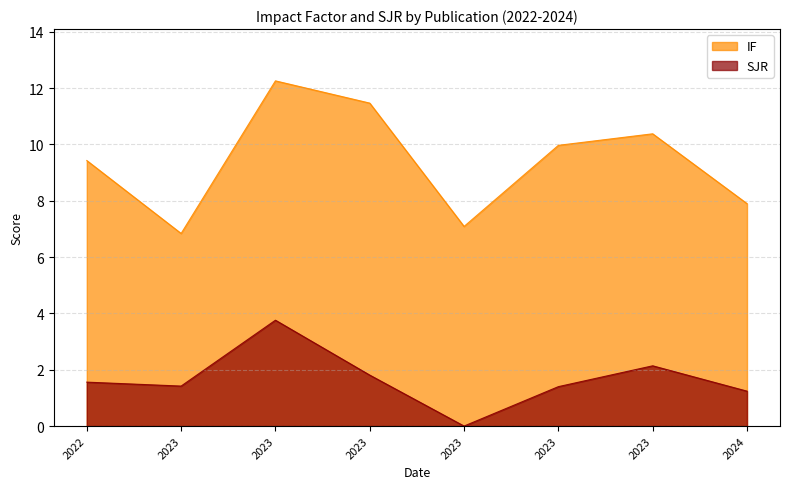

Which series has the widest spread of values?

IF